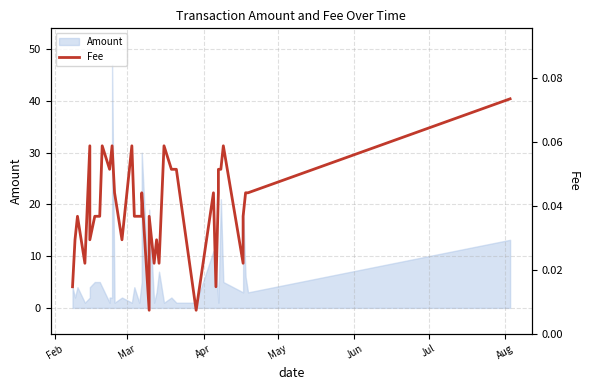

Count the number of categories in the chart.

40